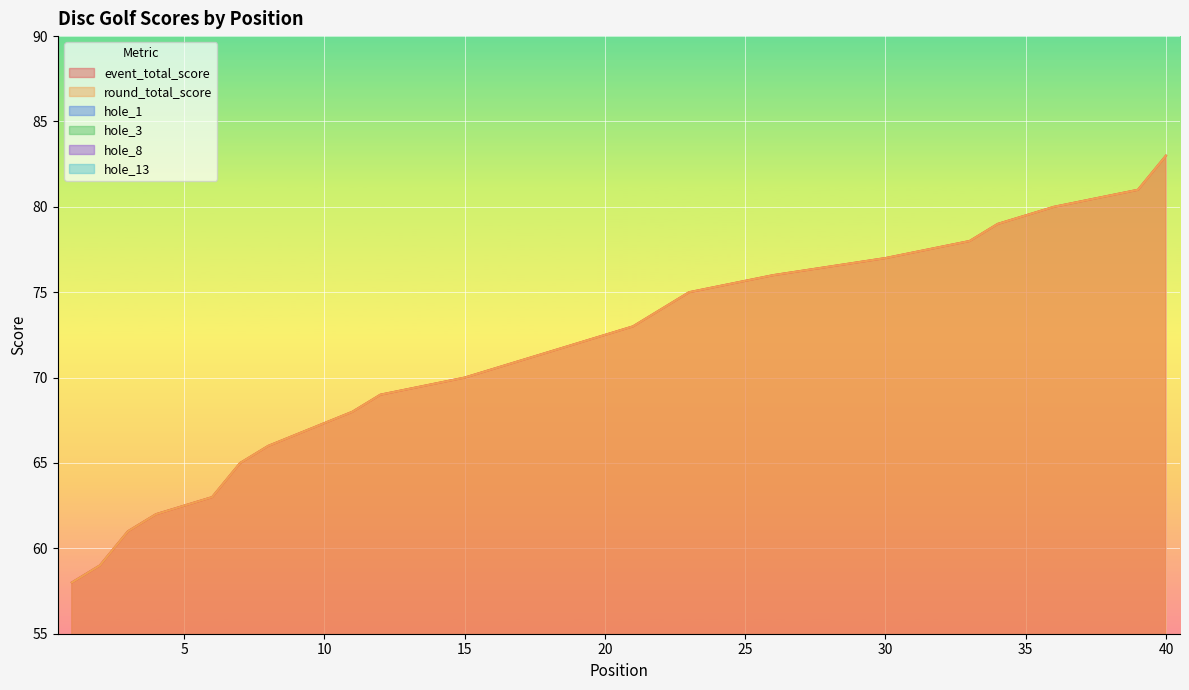

What is the value of the hole_8 point at the 17th from the left?

5